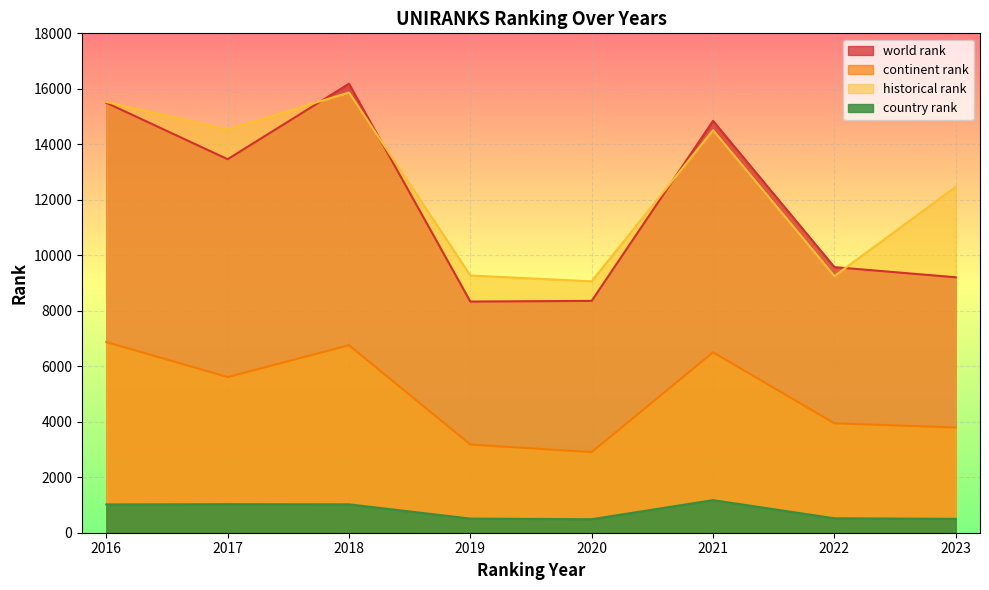

How many times do historical rank and world rank cross each other?

4